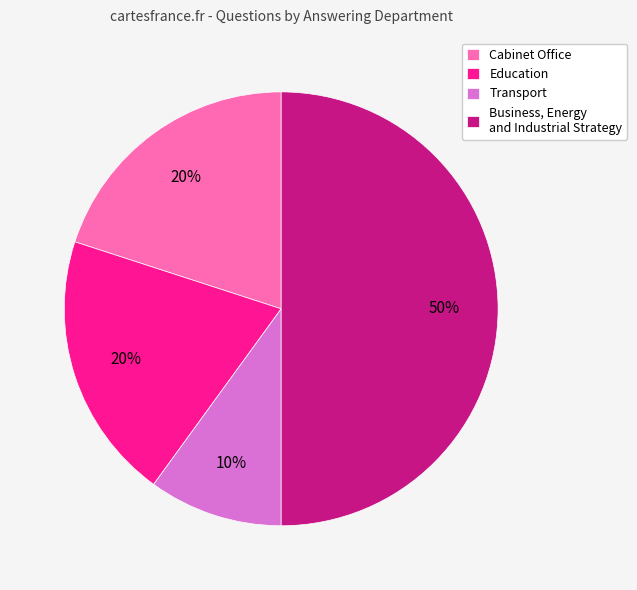

Which category has the smallest portion of the pie?

Transport